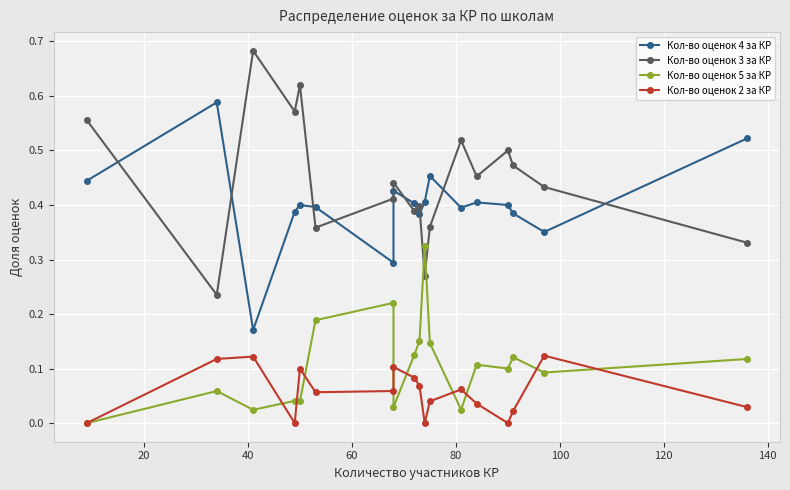

What is the spread (max minus min) of values at 20?

0.5